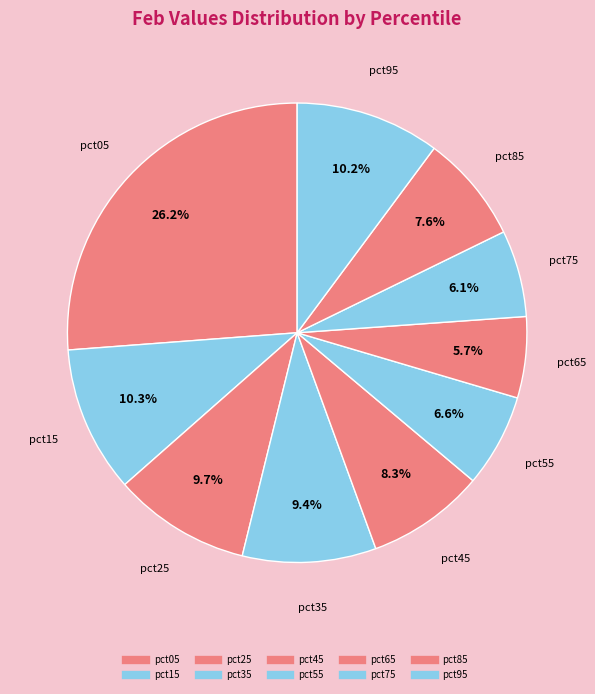

What percentage is NOT represented by pct75?

93.9%